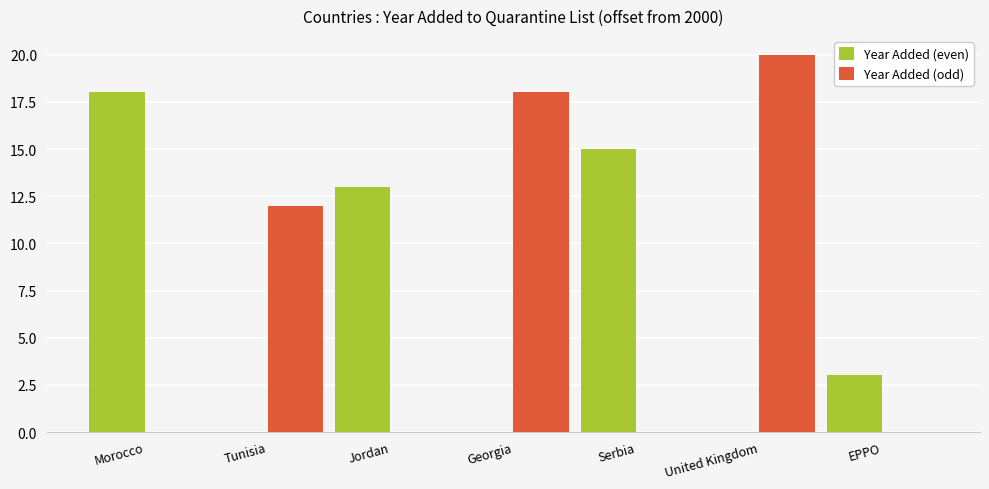

The Year Added (even) series shows 15 at Serbia. True or false?

True